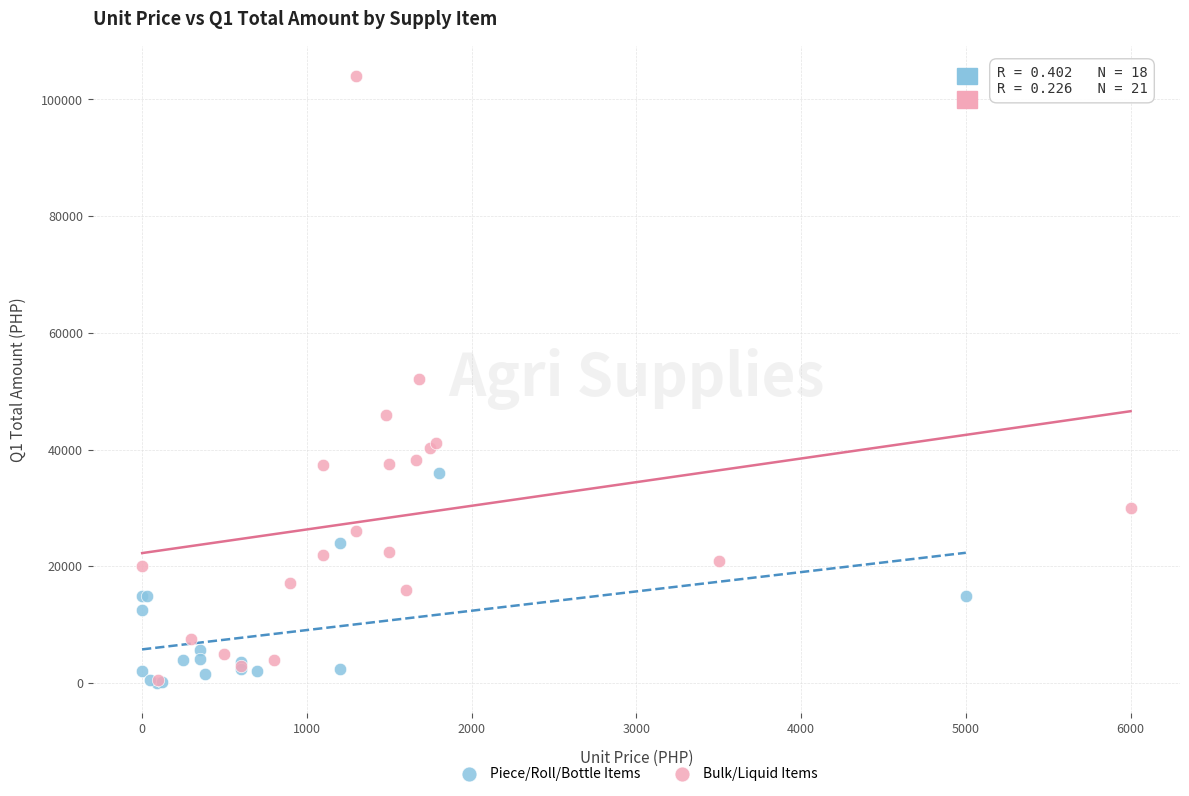

Which series has the widest spread of Y values?

Bulk/Liquid Items